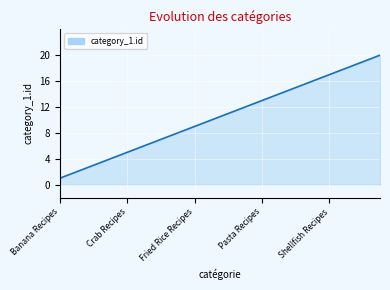

What is the difference between the maximum and minimum values?

19